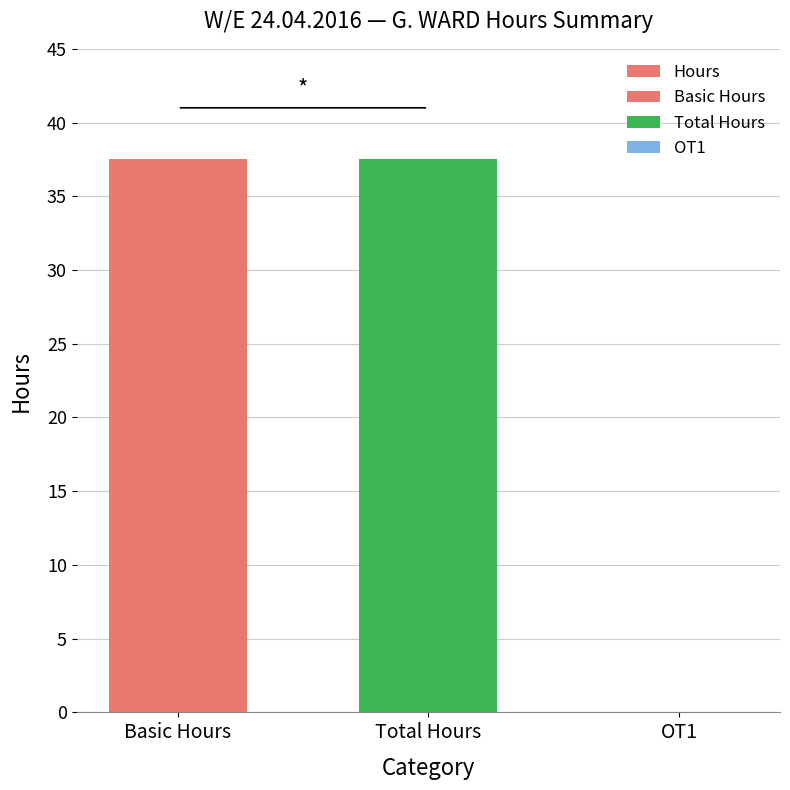

Which has a higher value, Basic Hours or Total Hours?

Basic Hours